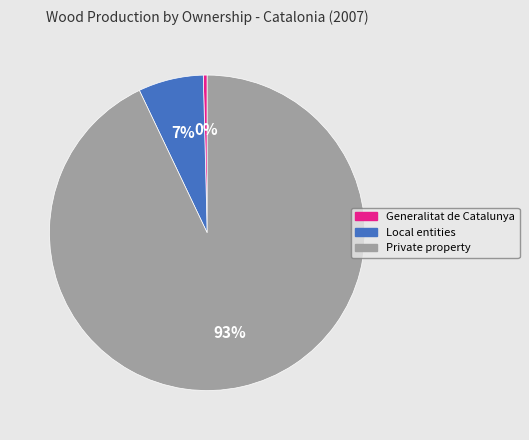

Do Local entities and Generalitat de Catalunya together represent more than half of the pie?

No